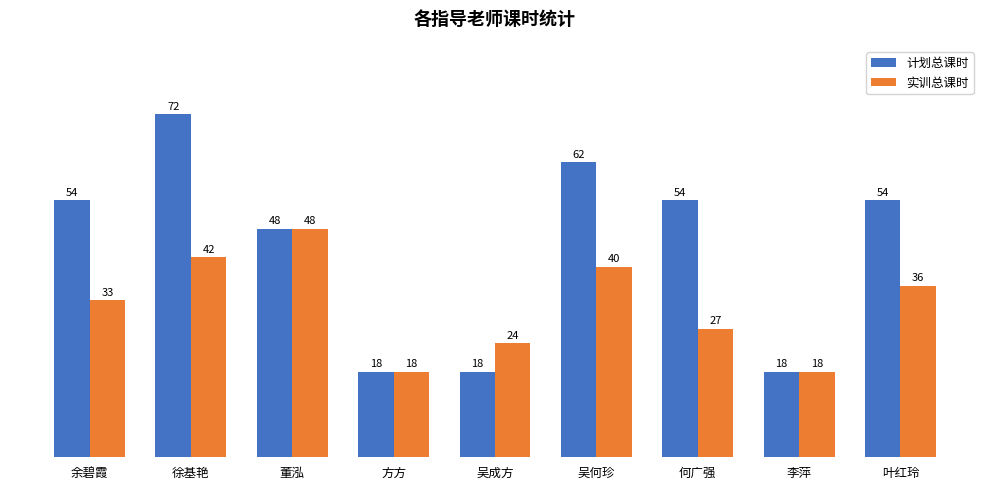

Is the value of 实训总课时 at 李萍 greater than the value of 计划总课时 at 叶红玲?

No